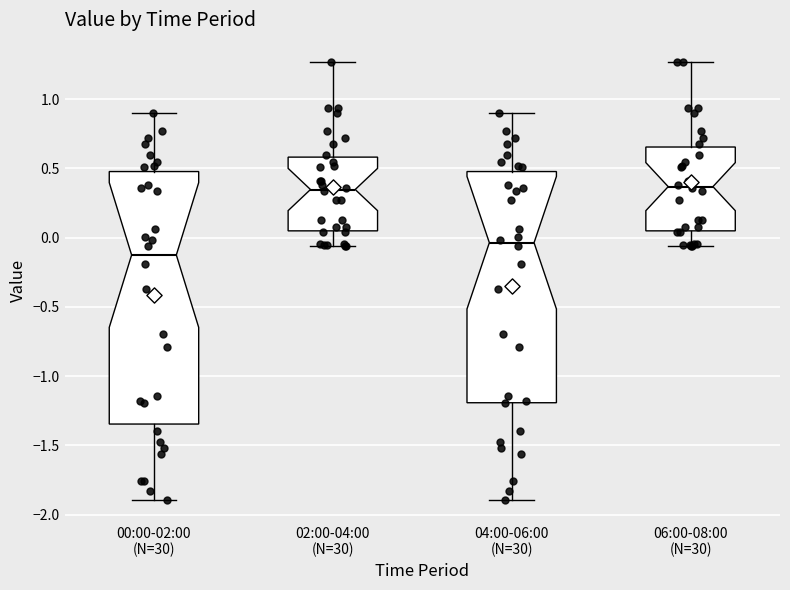

Where does the median line of the box for 04:00-06:00 (N=30) sit on the y-axis? The values are not printed on the chart, so give them approximately, as read against the axis.

-0.05